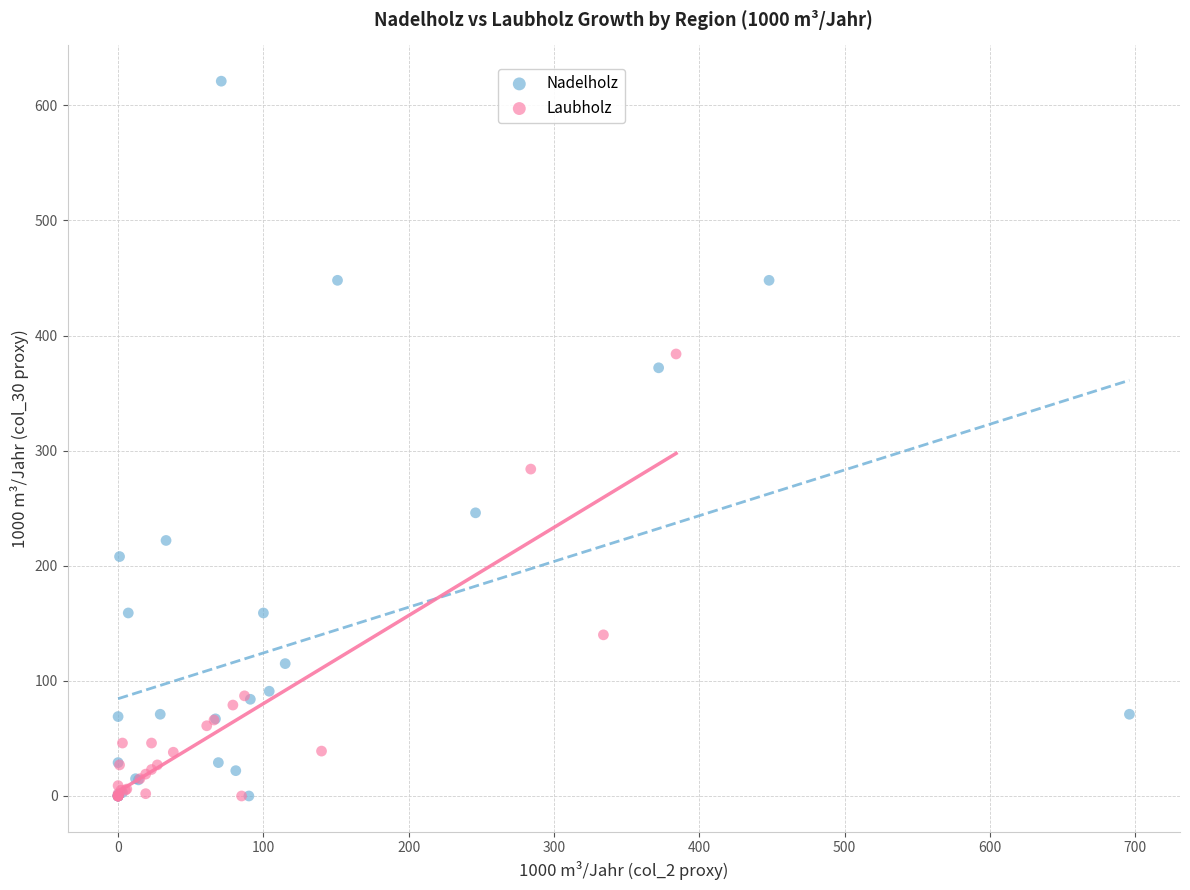

Which series has the largest Y range (max minus min)?

Nadelholz